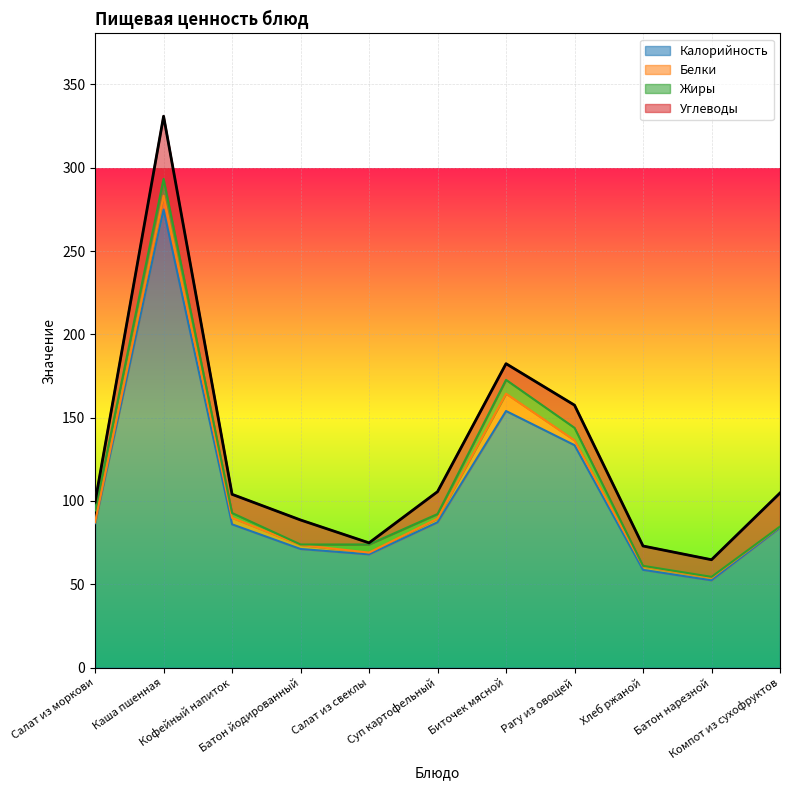

What is the maximum value for Жиры?

10.1